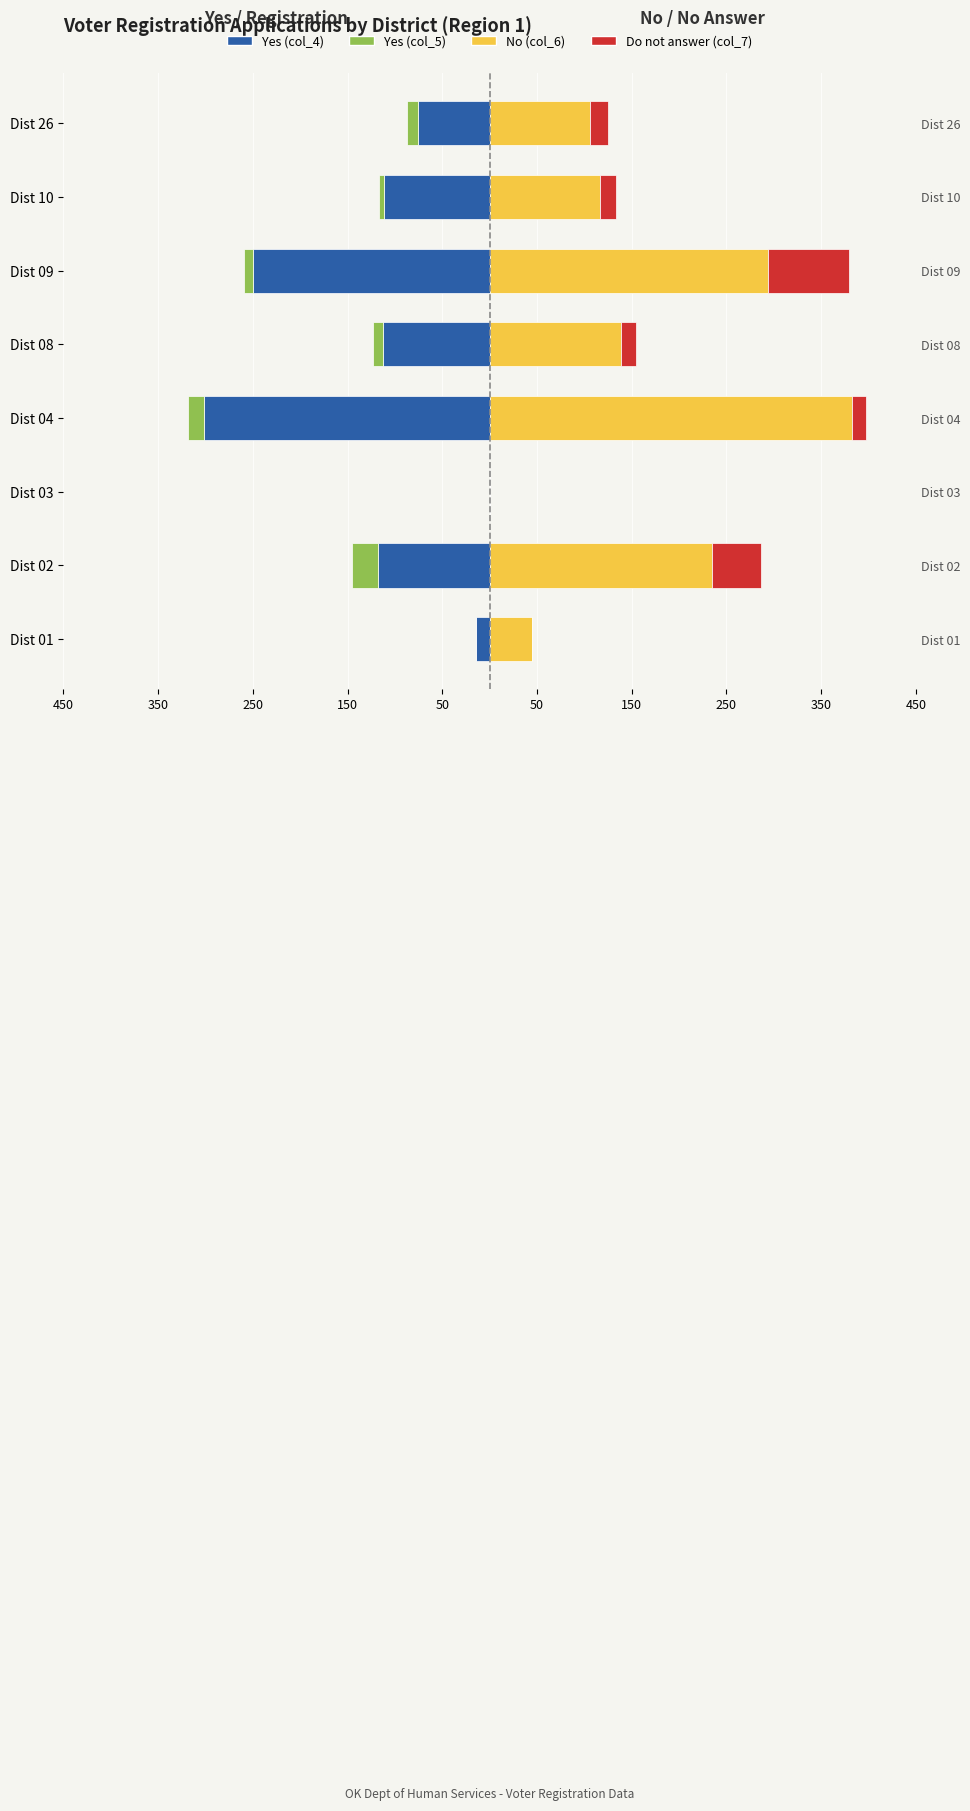

How many groups of bars are there?

8